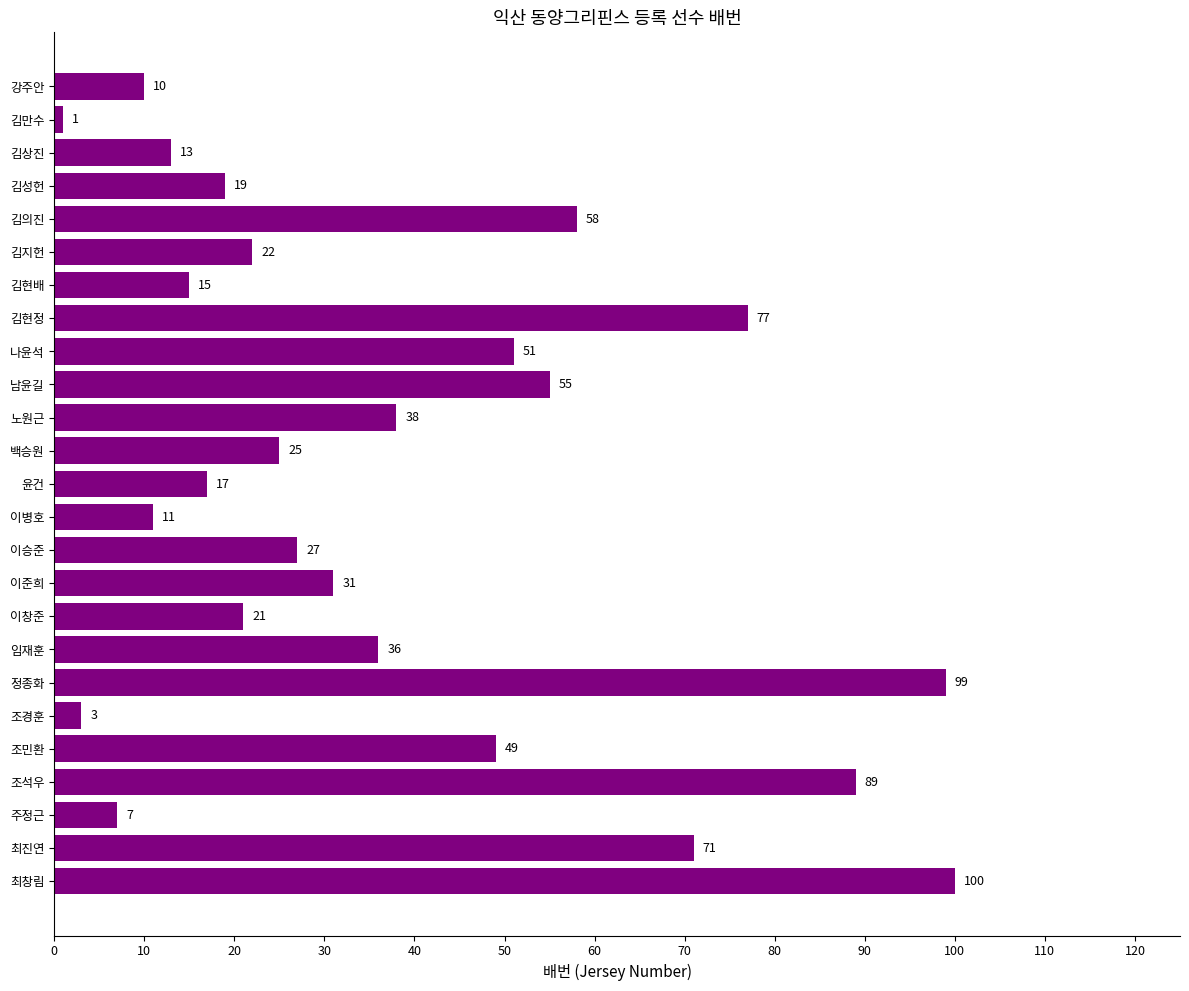

What is the average value?

38